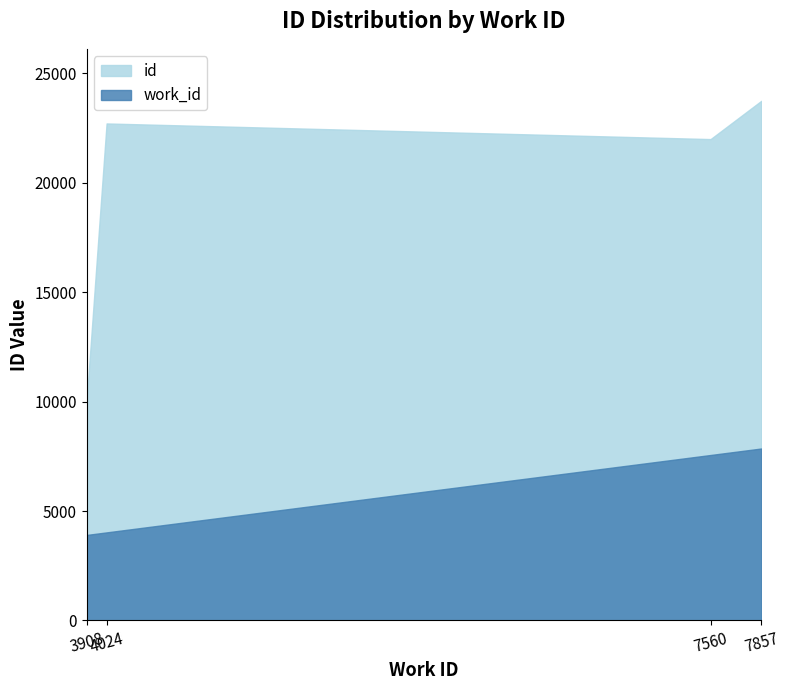

How many interior local peaks does the work_id series have?

0